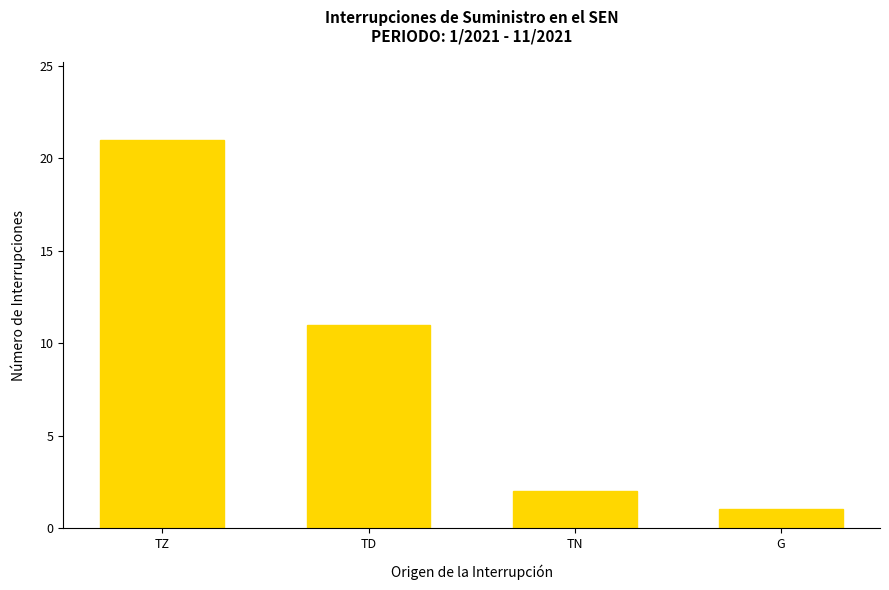

What is the maximum value shown in the chart?

21